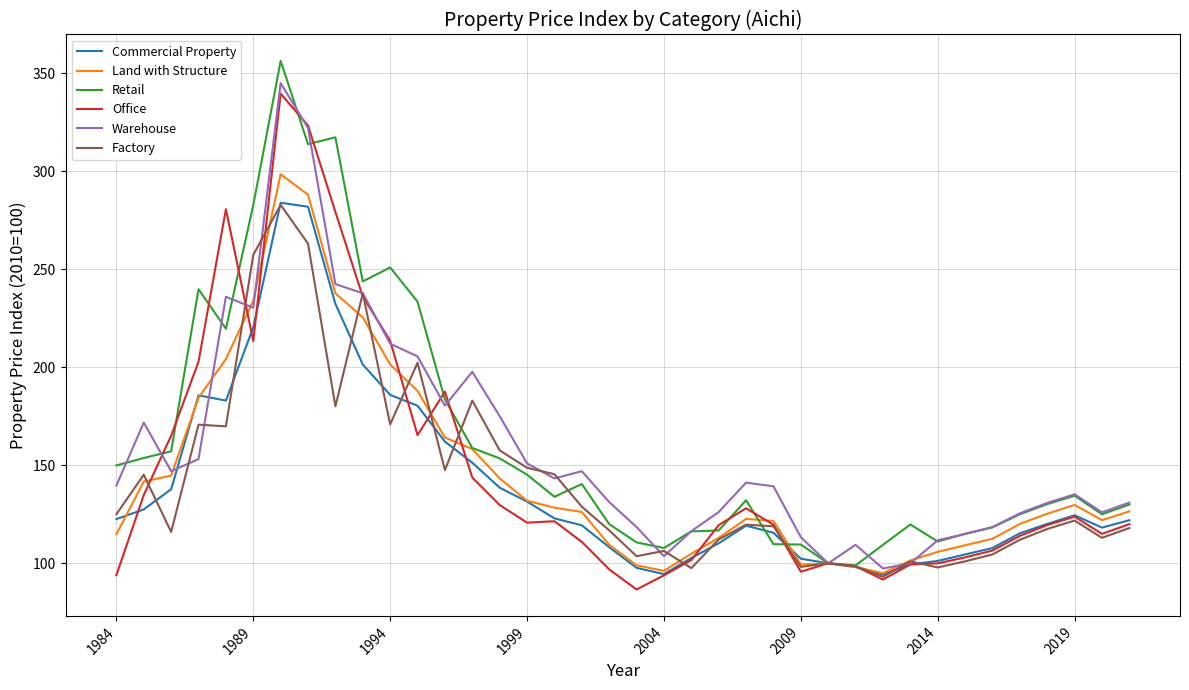

What is the highest value of the Commercial Property series?

284.0